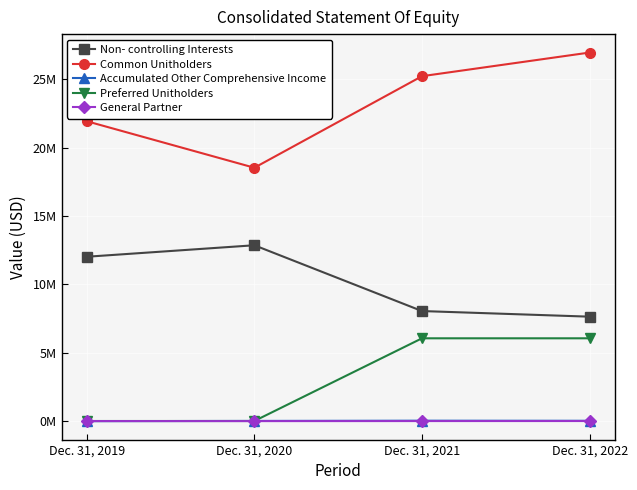

True or false: Common Unitholders and Non- controlling Interests cross at least once.

False